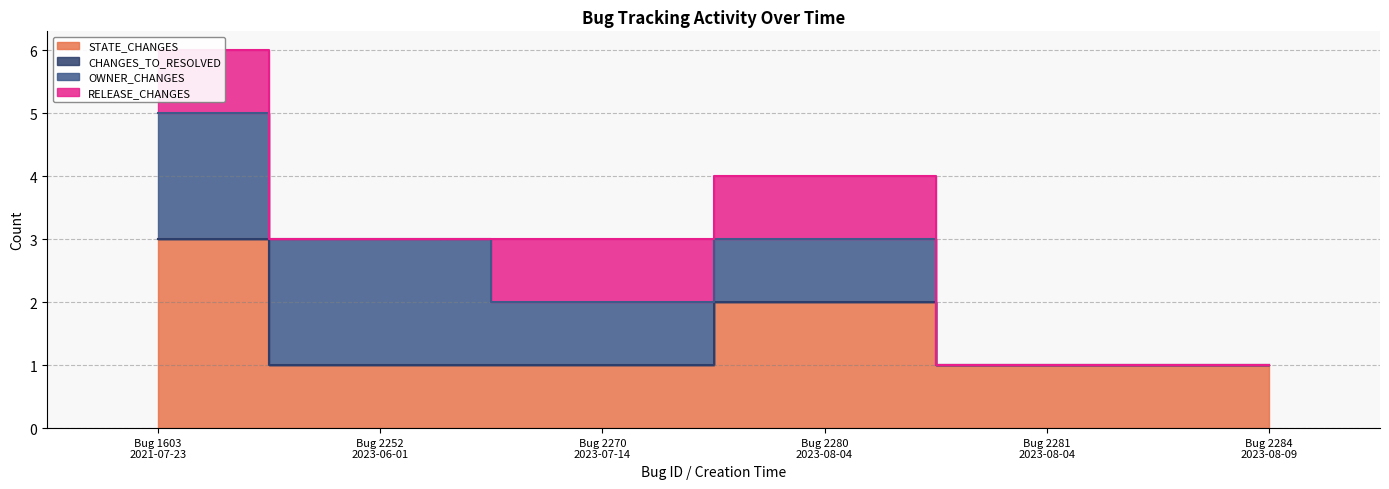

Rank the series at Bug 2270
2023-07-14 from lowest to highest value.

CHANGES_TO_RESOLVED, STATE_CHANGES, OWNER_CHANGES, RELEASE_CHANGES